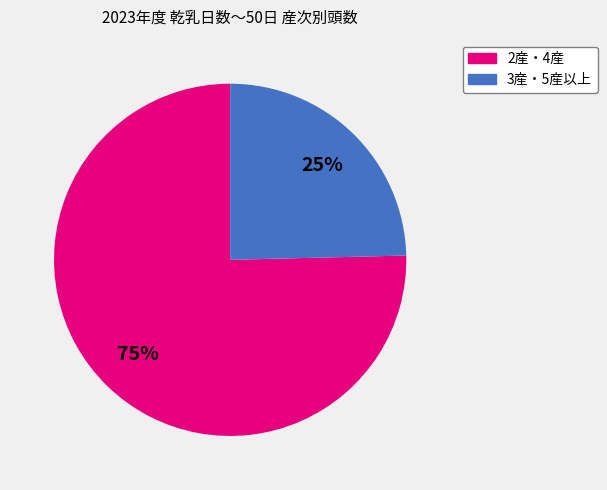

To the nearest percent, what is the average slice percentage?

50%